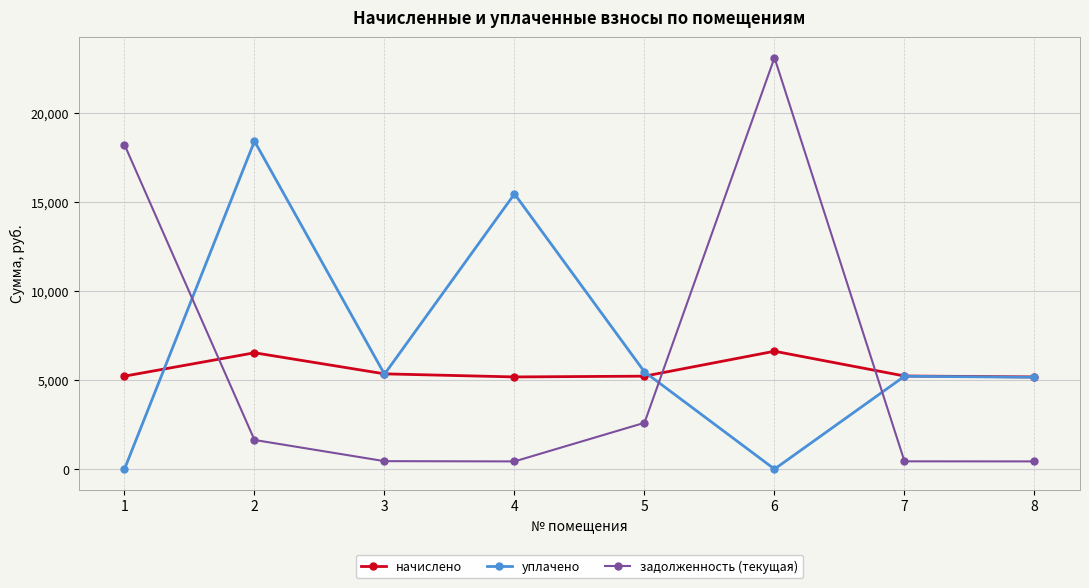

Between 2 and 7, which series saw the biggest shift?

уплачено